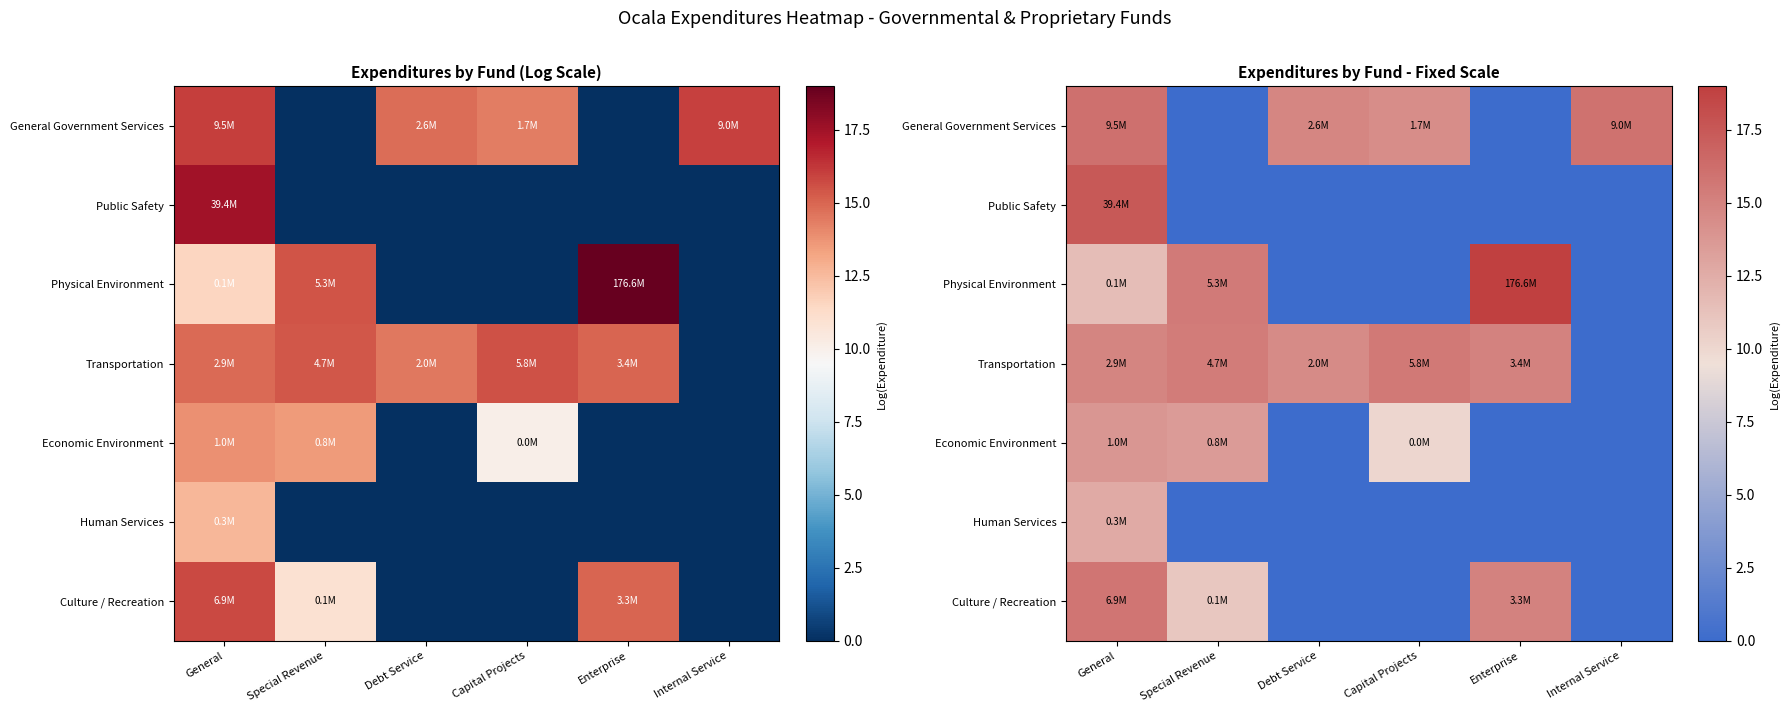

The value of Human Services at Debt Service is -5.2. True or false?

False